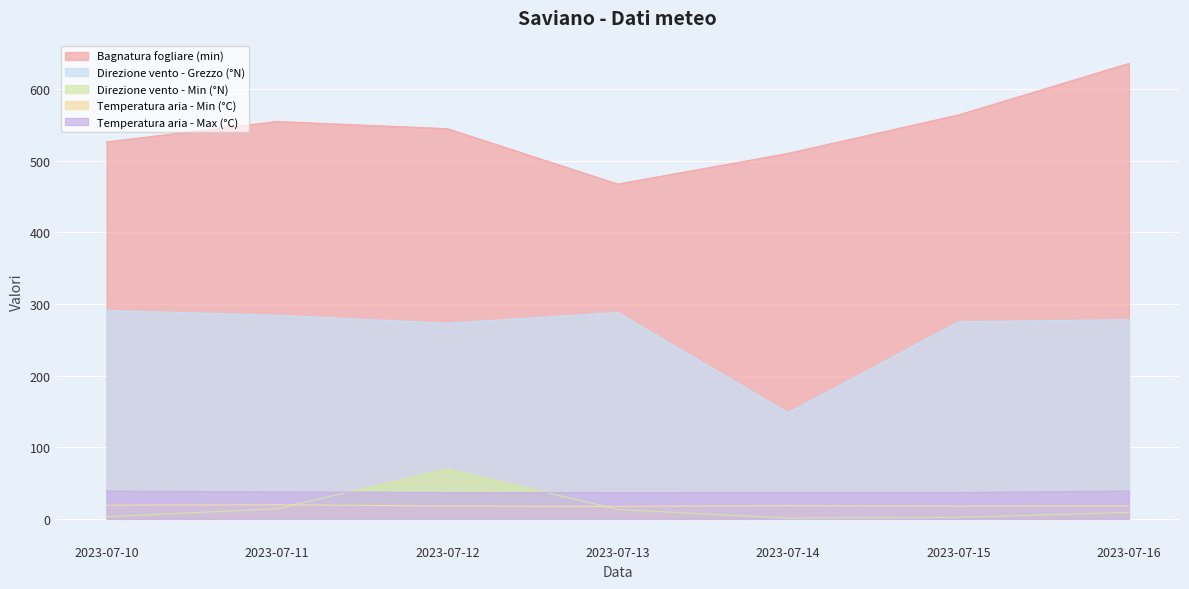

Rank the categories by Direzione vento - Grezzo (°N) value from lowest to highest.

2023-07-14, 2023-07-12, 2023-07-15, 2023-07-16, 2023-07-11, 2023-07-13, 2023-07-10